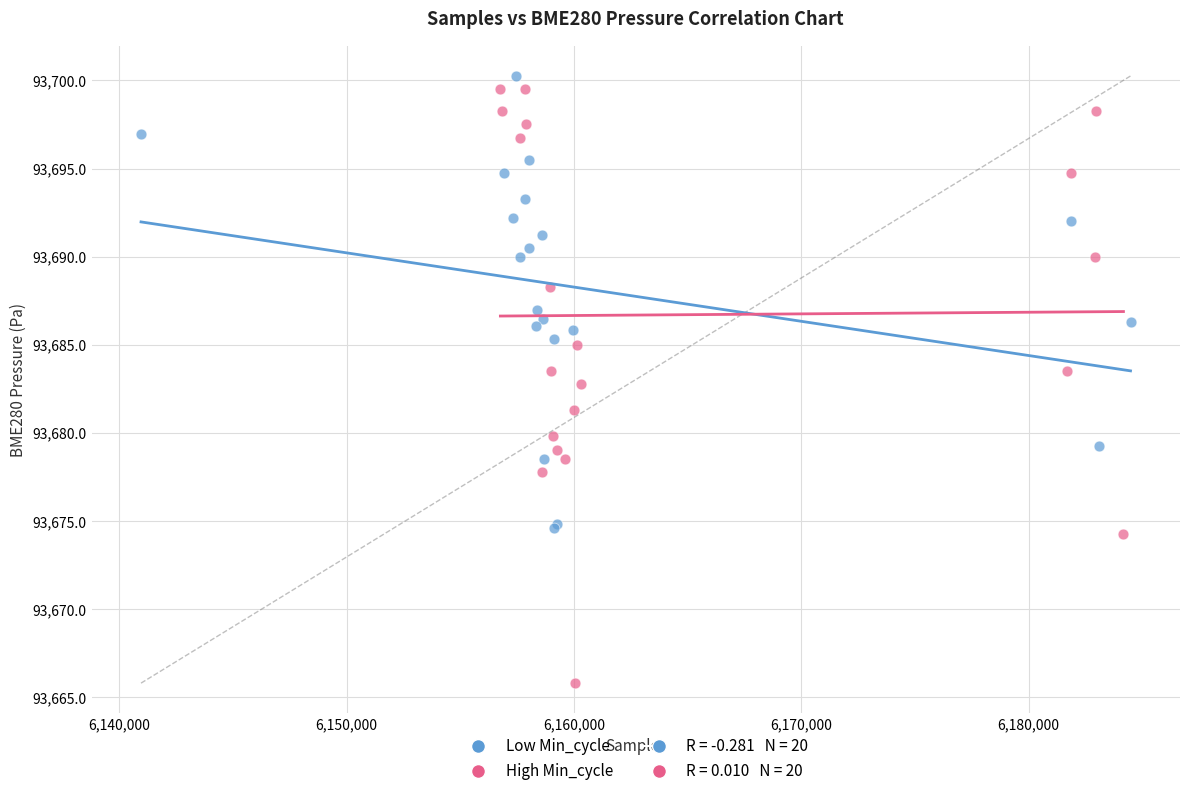

Which series has the widest spread of Y values?

High Min_cycle